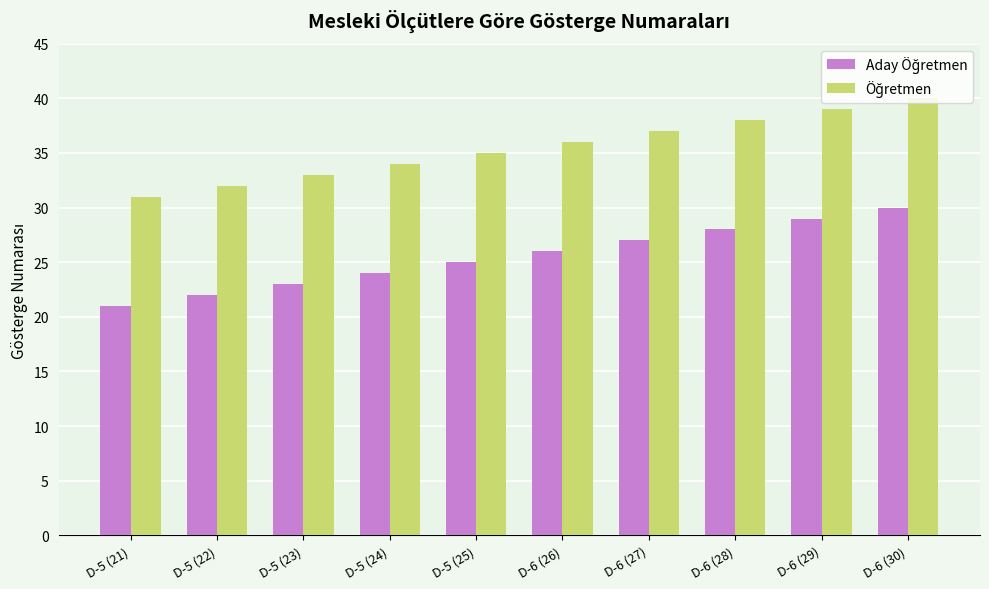

What position from the left is D-5 (23)?

3